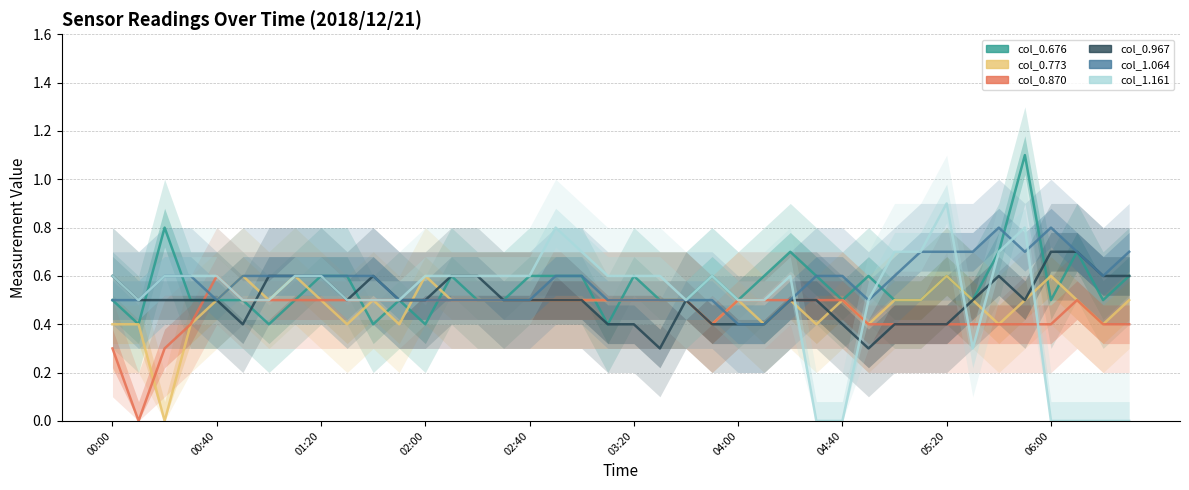

True or false: col_0.773 has a value of 1.0 at 06:00.

False